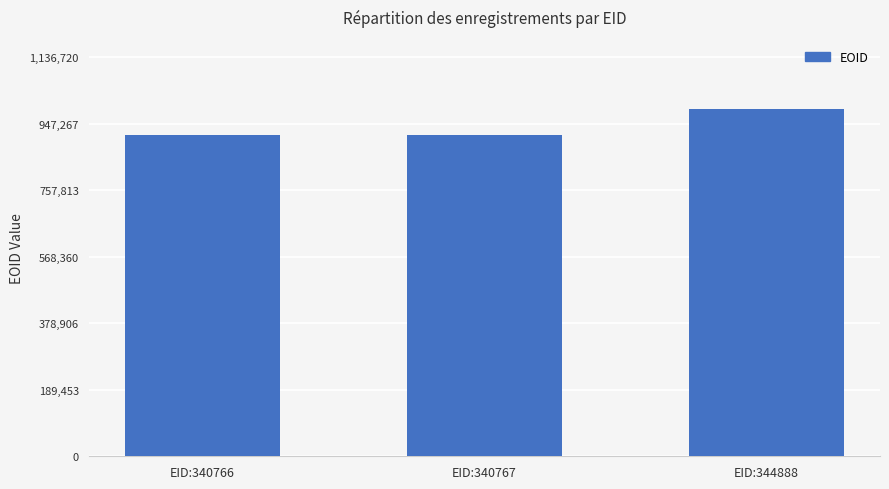

Between EID:344888 and EID:340767, which is larger?

EID:344888